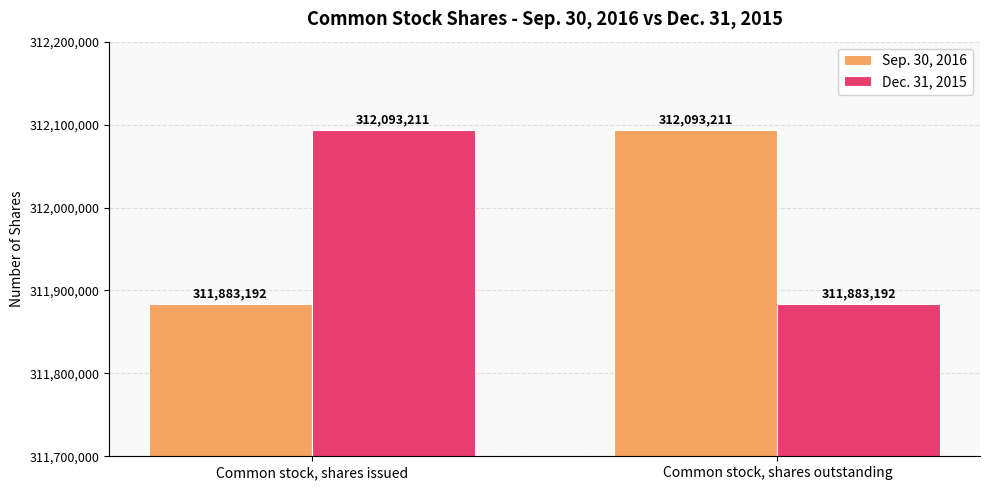

Reading right to left, list all the values displayed in this chart.

Sep. 30, 2016: Common stock, shares outstanding=312093211	Common stock, shares issued=311883192
Dec. 31, 2015: Common stock, shares outstanding=311883192	Common stock, shares issued=312093211